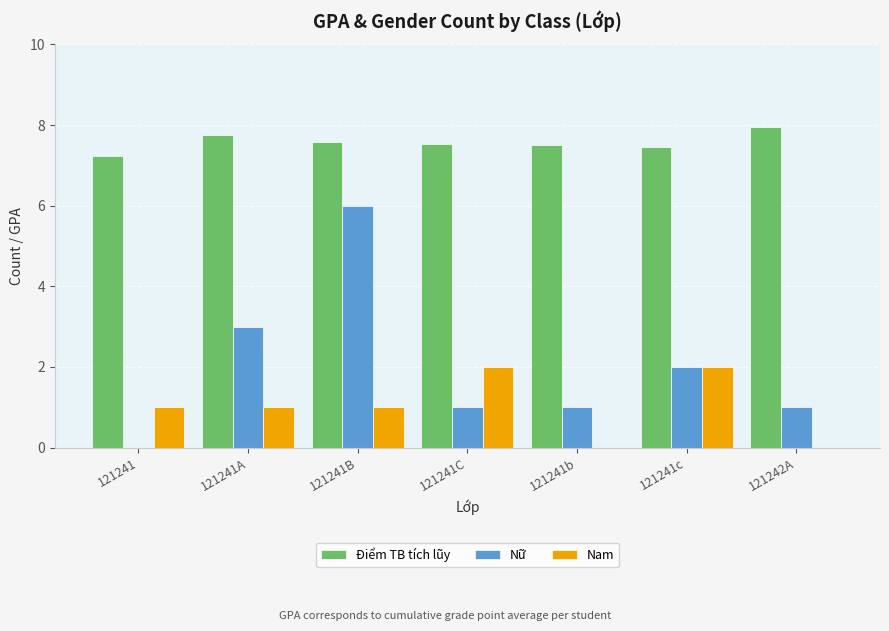

Read the Điểm TB tích lũy value at 121241.

7.2